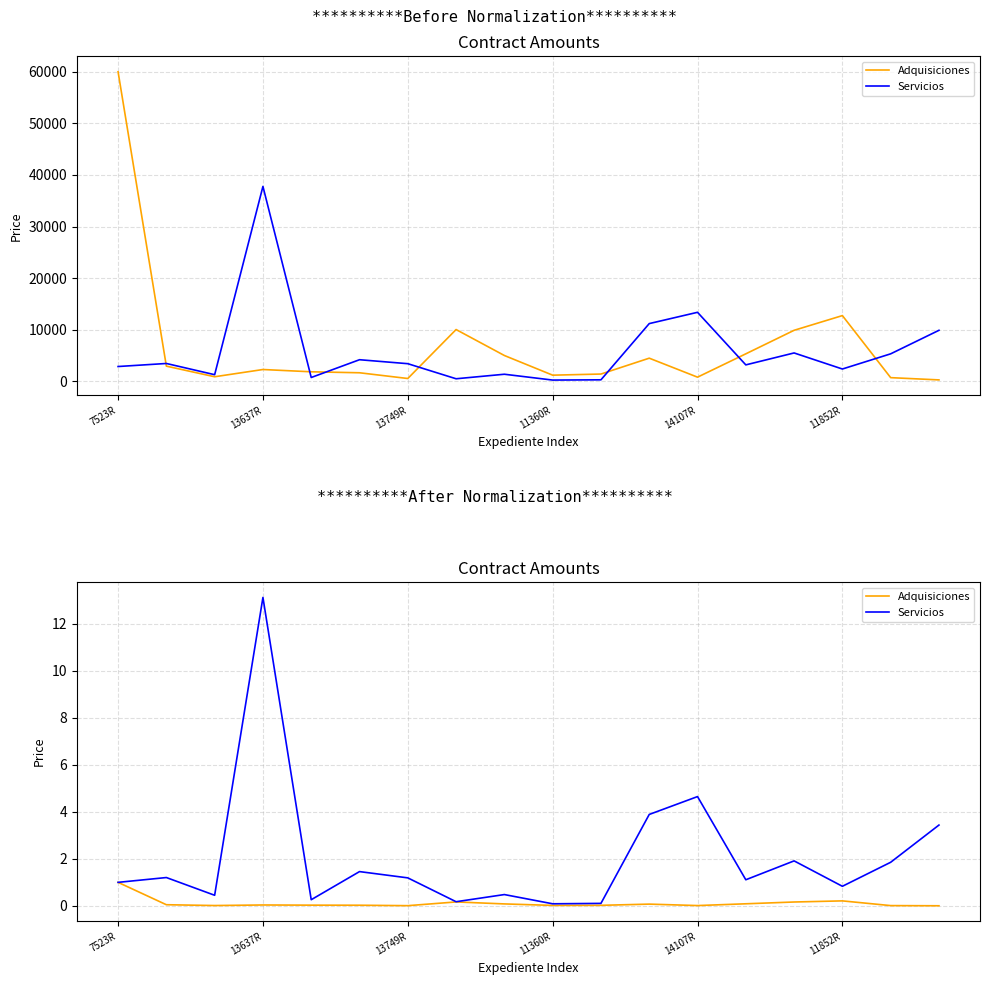

List the series in order of their overall mean, lowest first.

Adquisiciones, Servicios